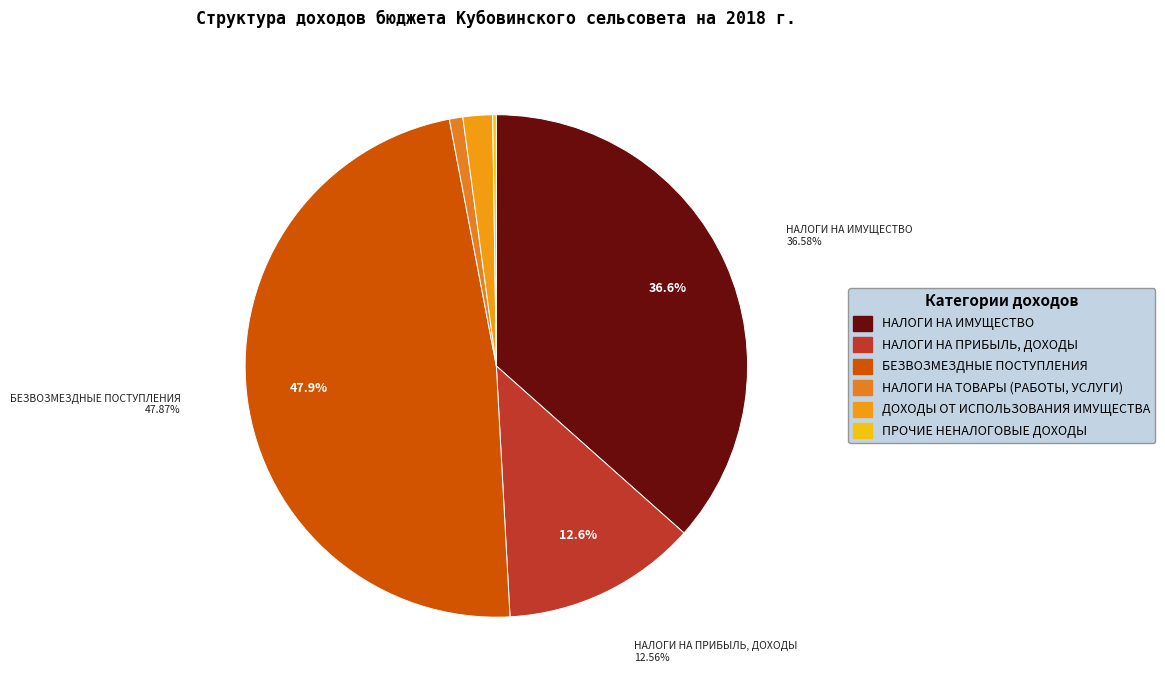

How many slices are in this pie chart?

6